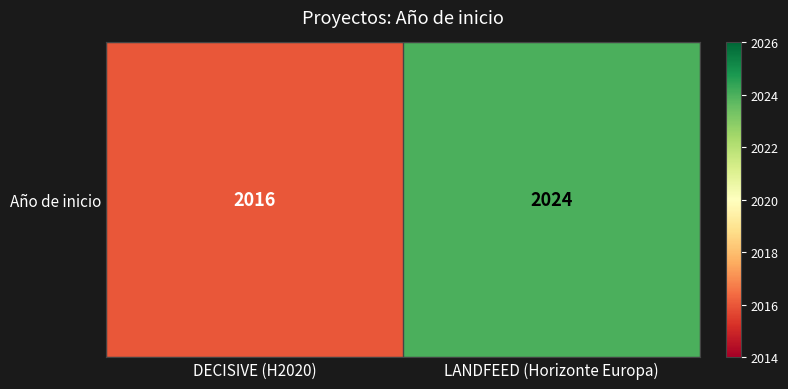

List the labels in order of value, smallest first.

DECISIVE (H2020), LANDFEED (Horizonte Europa)